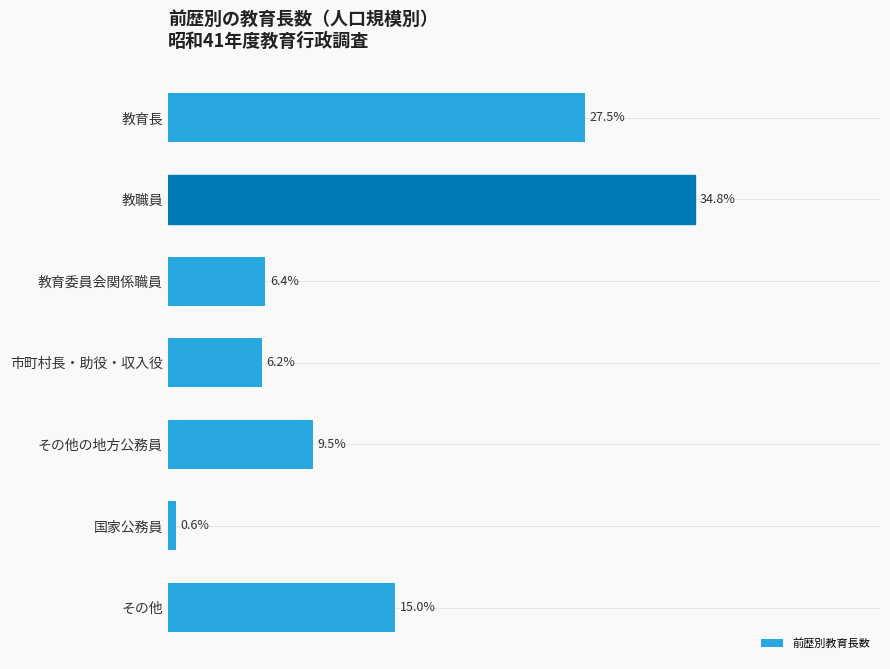

At which category does the chart reach its minimum across all series?

国家公務員